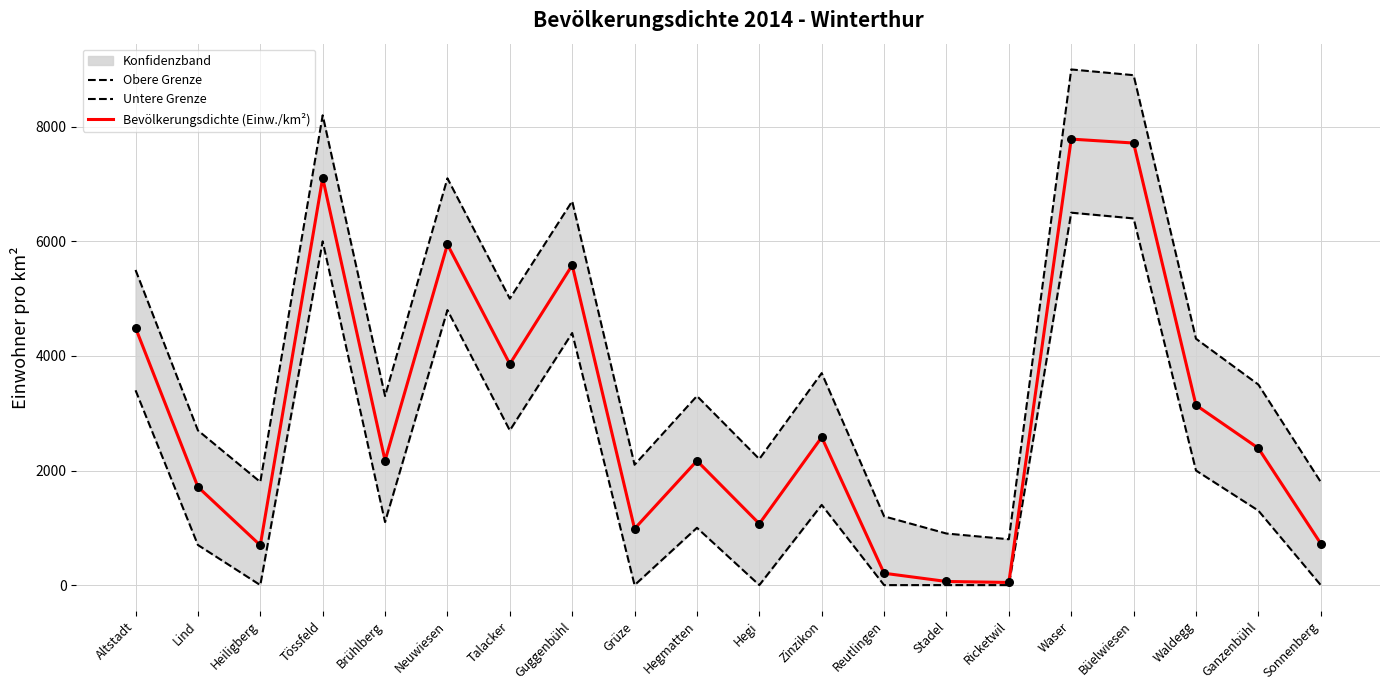

Which series has the largest total across all categories?

Obere Grenze